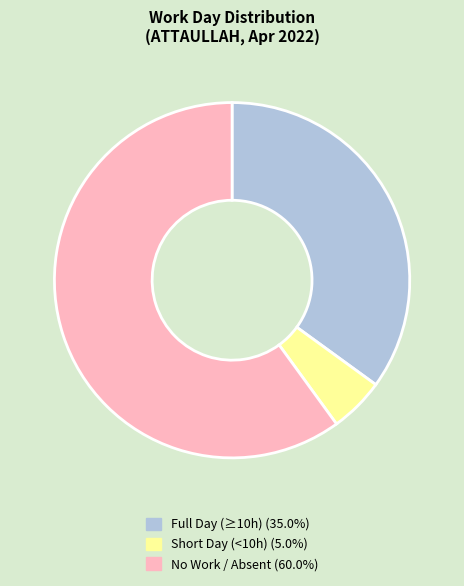

Does any single category account for the majority?

Yes